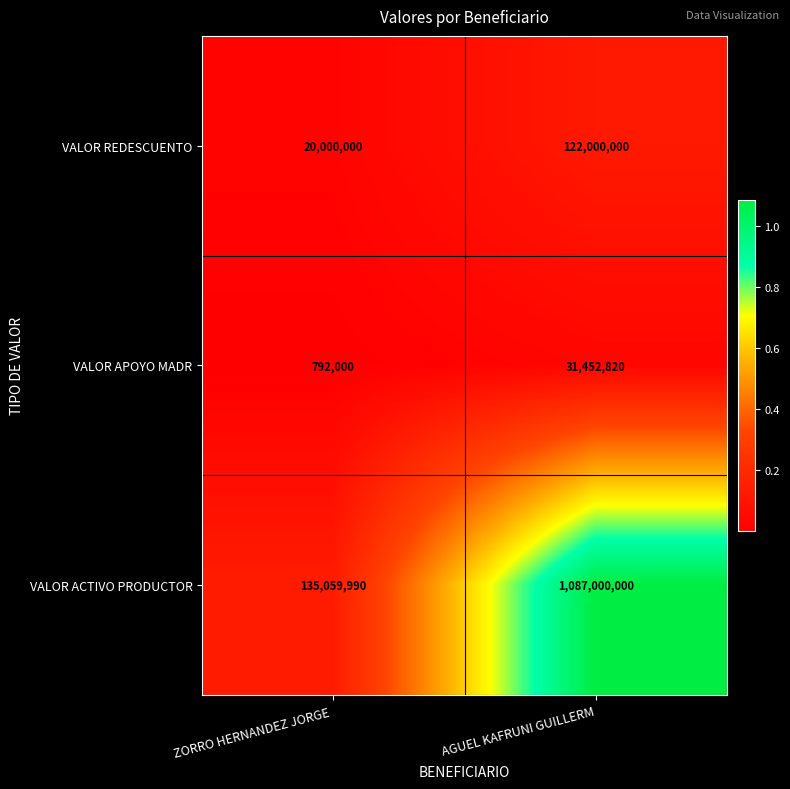

Between ZORRO HERNANDEZ JORGE  and AGUEL KAFRUNI GUILLERM, which series saw the biggest shift?

VALOR ACTIVO PRODUCTOR